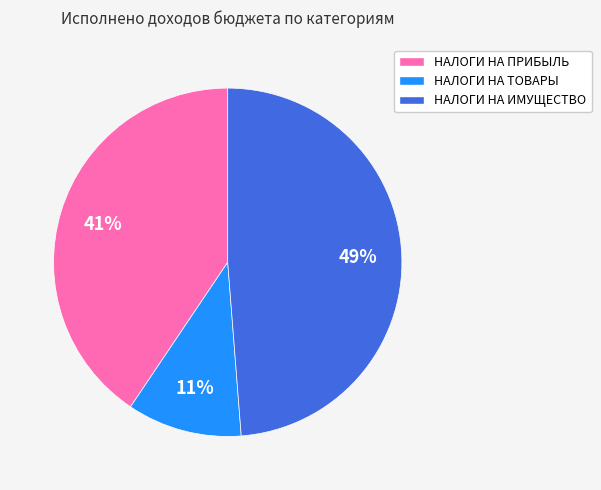

To the nearest percent, what is the average slice percentage?

33%